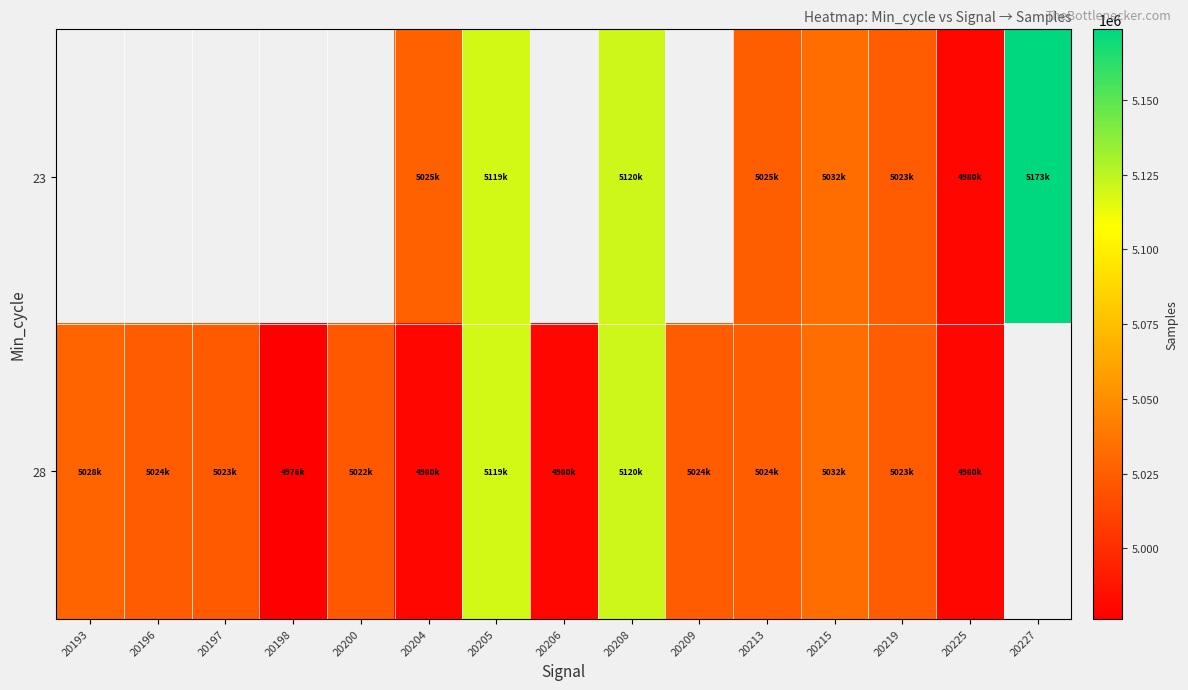

What is the total value across all series at 20205?

10238164.0